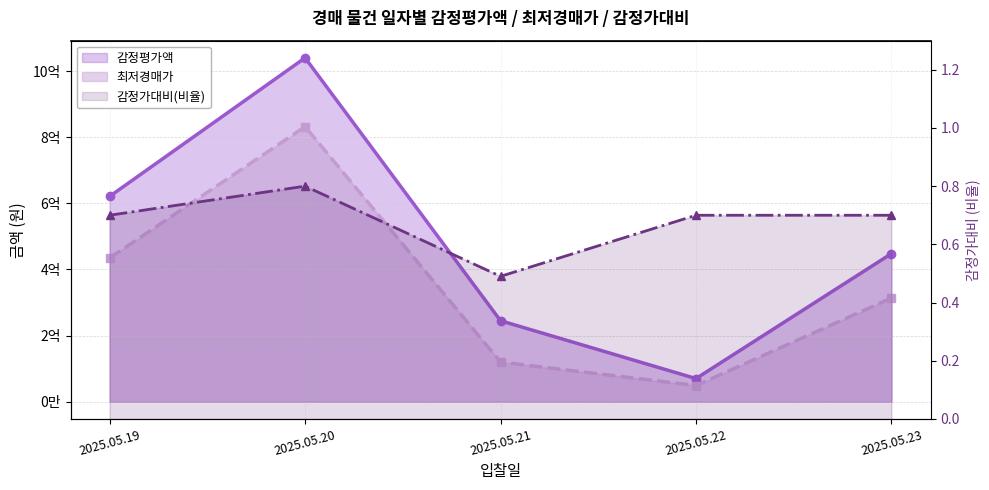

Reading left to right, transcribe all the data shown in this chart.

감정평가액: 621000000.0	1040000000.0	245000000.0	70000000.0	448000000.0
최저경매가: 434700000.0	832000000.0	120050000.0	49000000.0	313600000.0
감정가대비(비율): 0.7	0.8	0.5	0.7	0.7